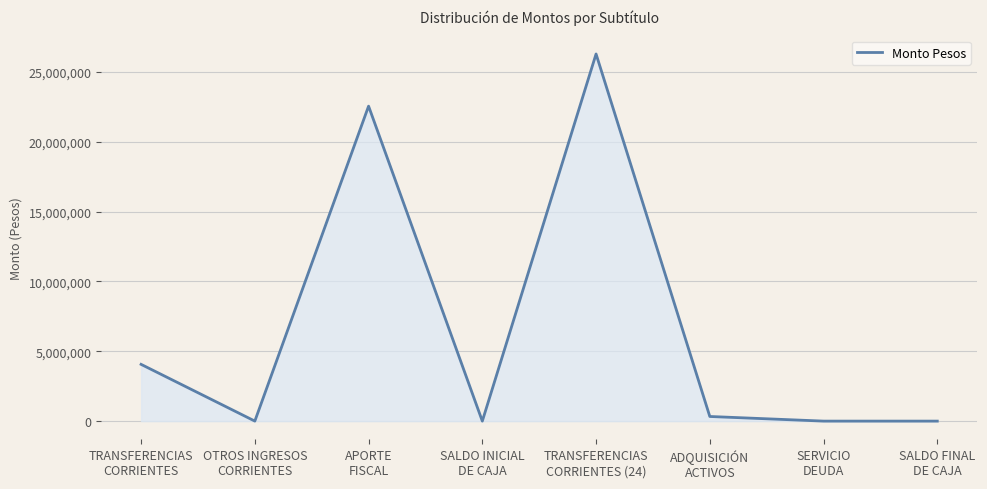

What is the greatest value displayed?

26281681